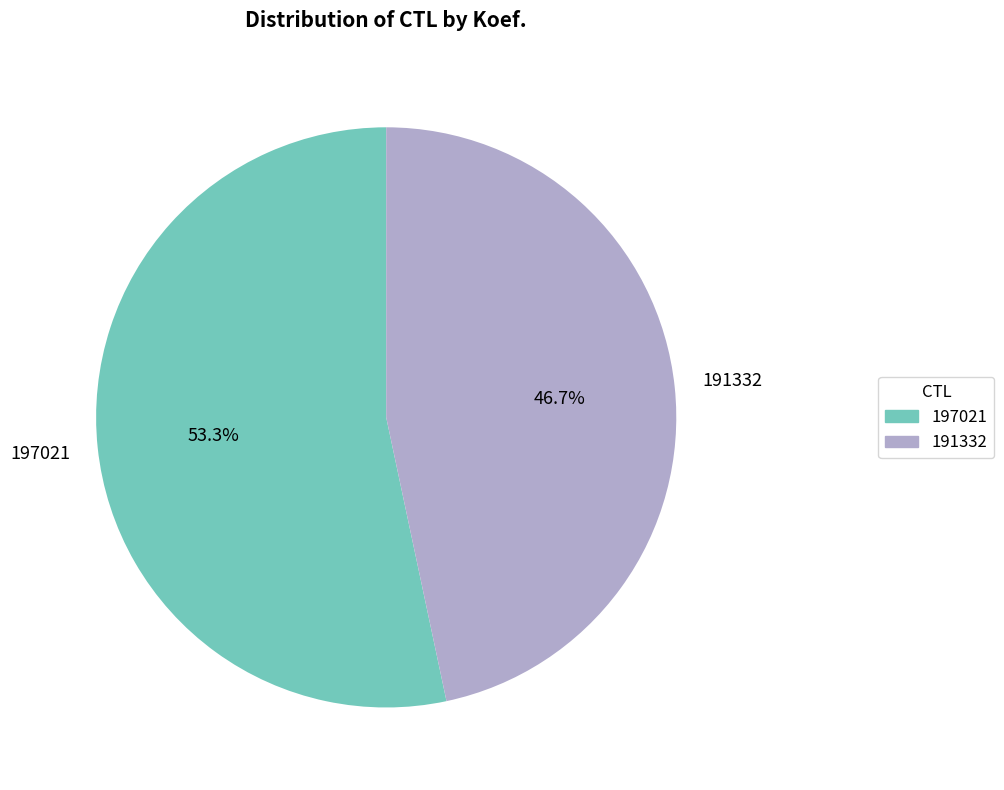

What is the ratio of the value at 197021 to the value at 191332?

1.1